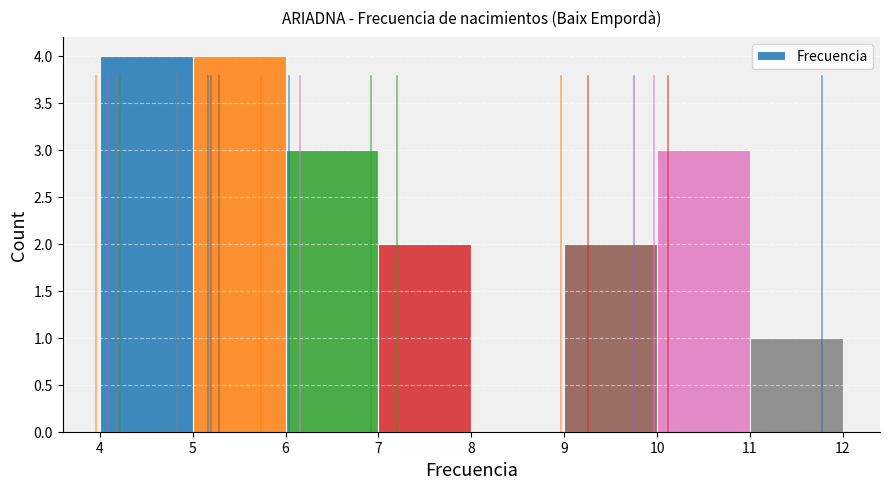

Reading left to right, transcribe this chart: for each bar, give the range it covers on the x-axis and its height. The values are not printed on the chart, so give them approximately, as read against the axis.

4 to 5: 4
5 to 6: 4
6 to 7: 3
7 to 8: 2
8 to 9: 0
9 to 10: 2
10 to 11: 3
11 to 12: 1